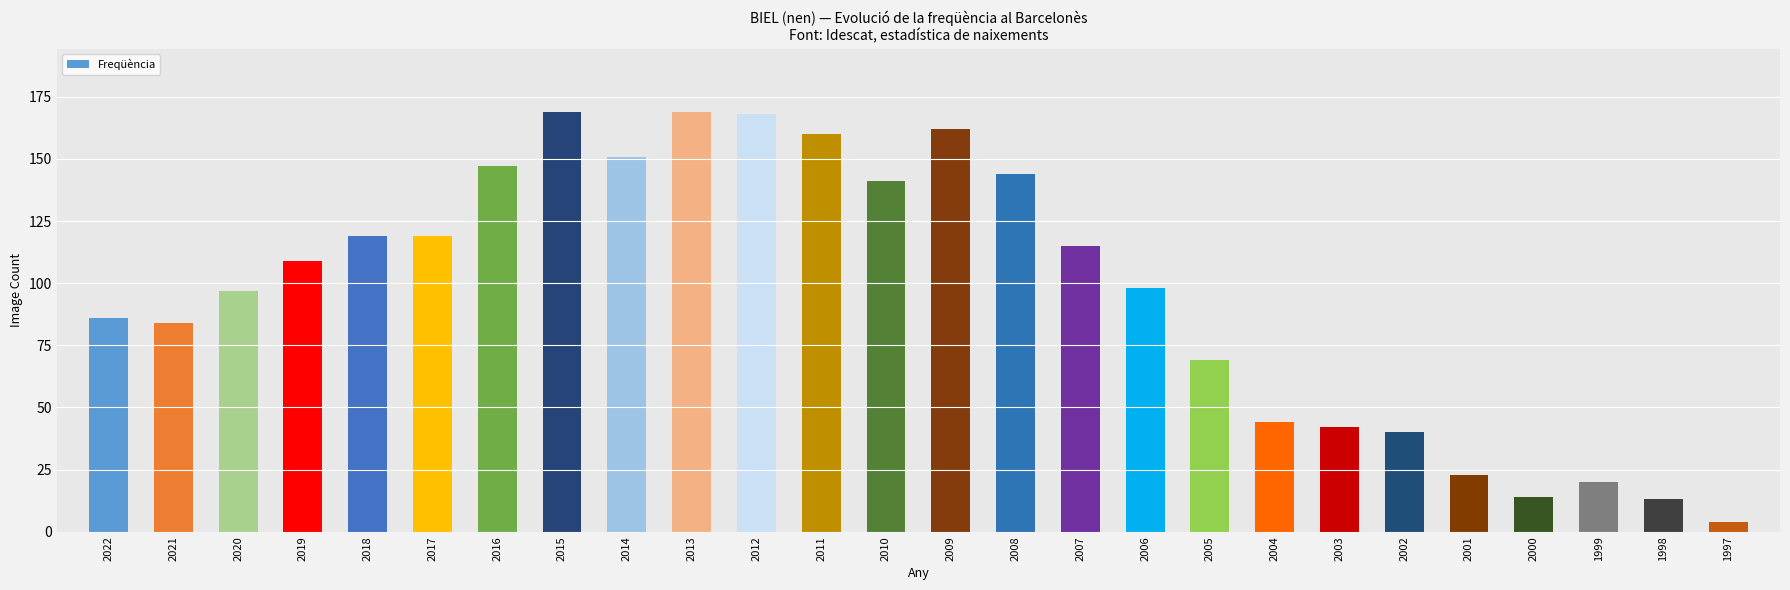

True or false: the data shows 169 at 2015.

True